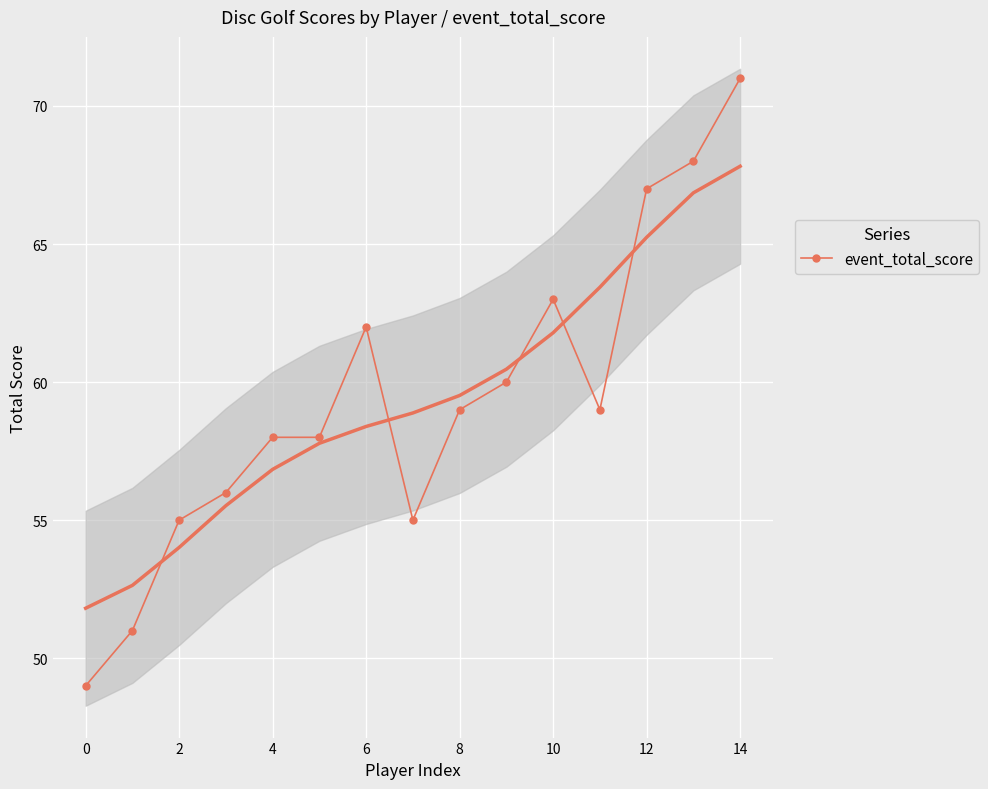

The value of event_total_score at 6 is 62. True or false?

True